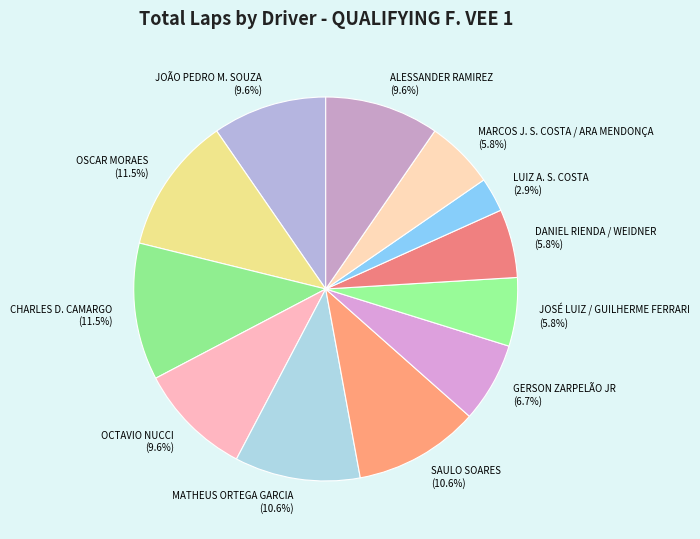

What portion of the pie excludes CHARLES D. CAMARGO?

88.5%